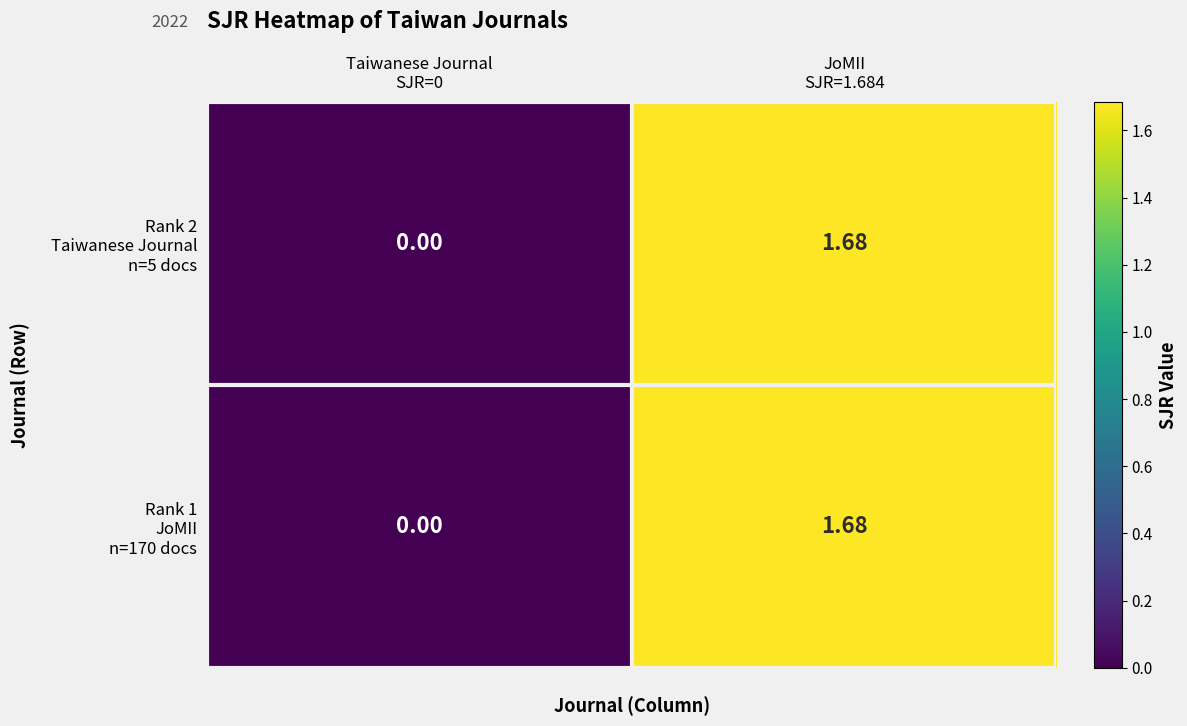

At how many categories does at least one series exceed 0?

1